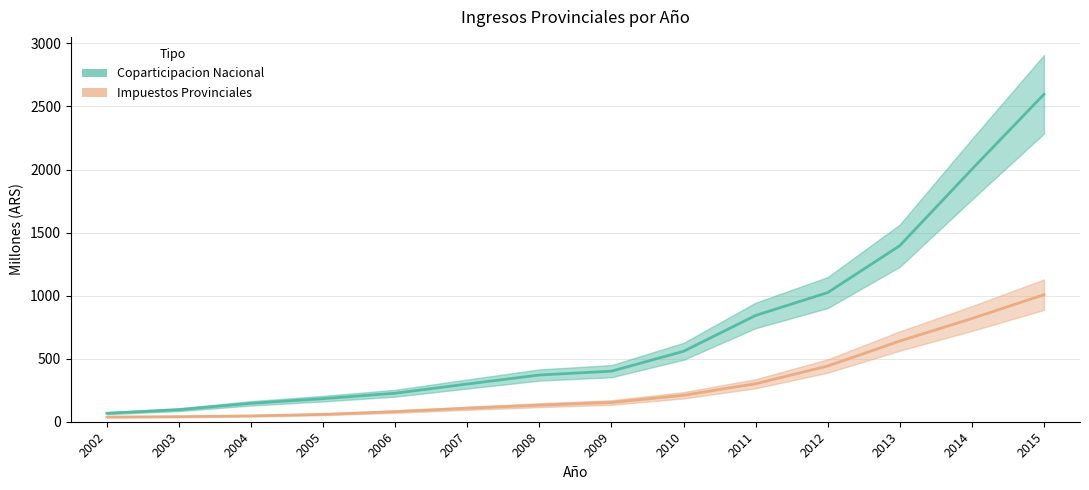

At 2004, list the series in order from largest to smallest.

Coparticipacion Nacional, Impuestos Provinciales